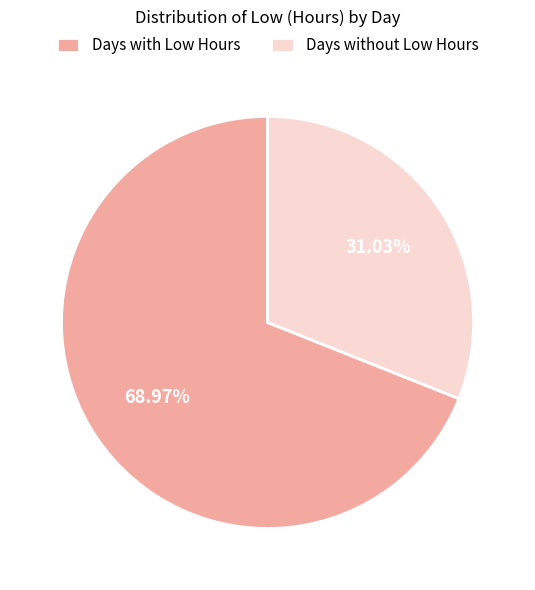

Do Days without Low Hours and Days with Low Hours together represent more than half of the pie?

Yes